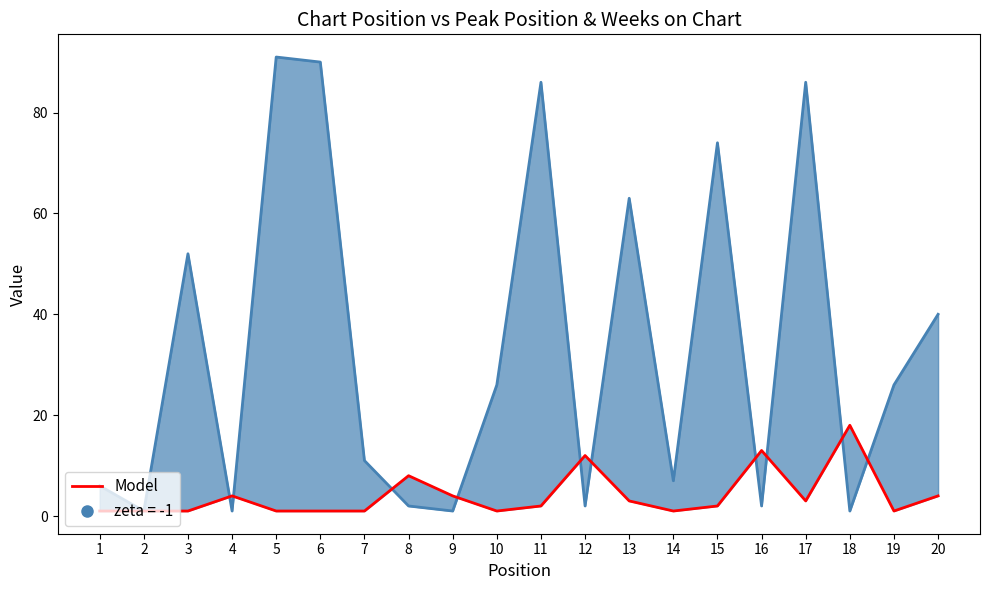

Rank the categories by value from highest to lowest.

18, 16, 12, 8, 4, 9, 20, 13, 17, 11, 15, 1, 2, 3, 5, 6, 7, 10, 14, 19